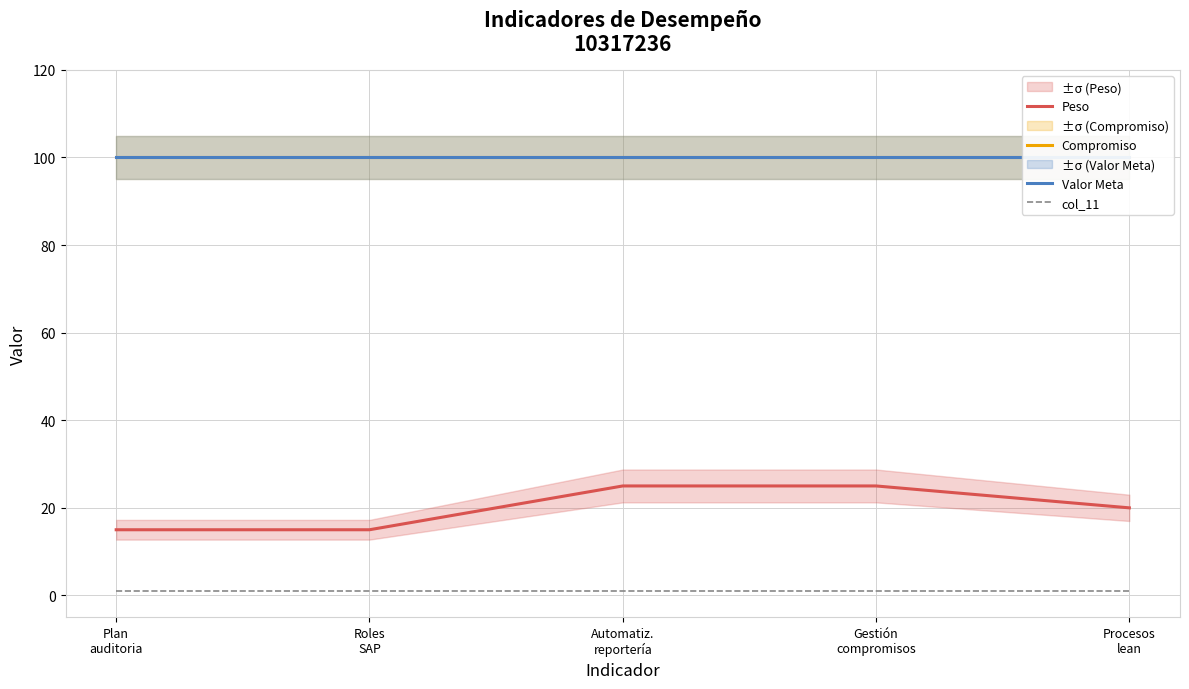

How many series are shown in this chart?

4